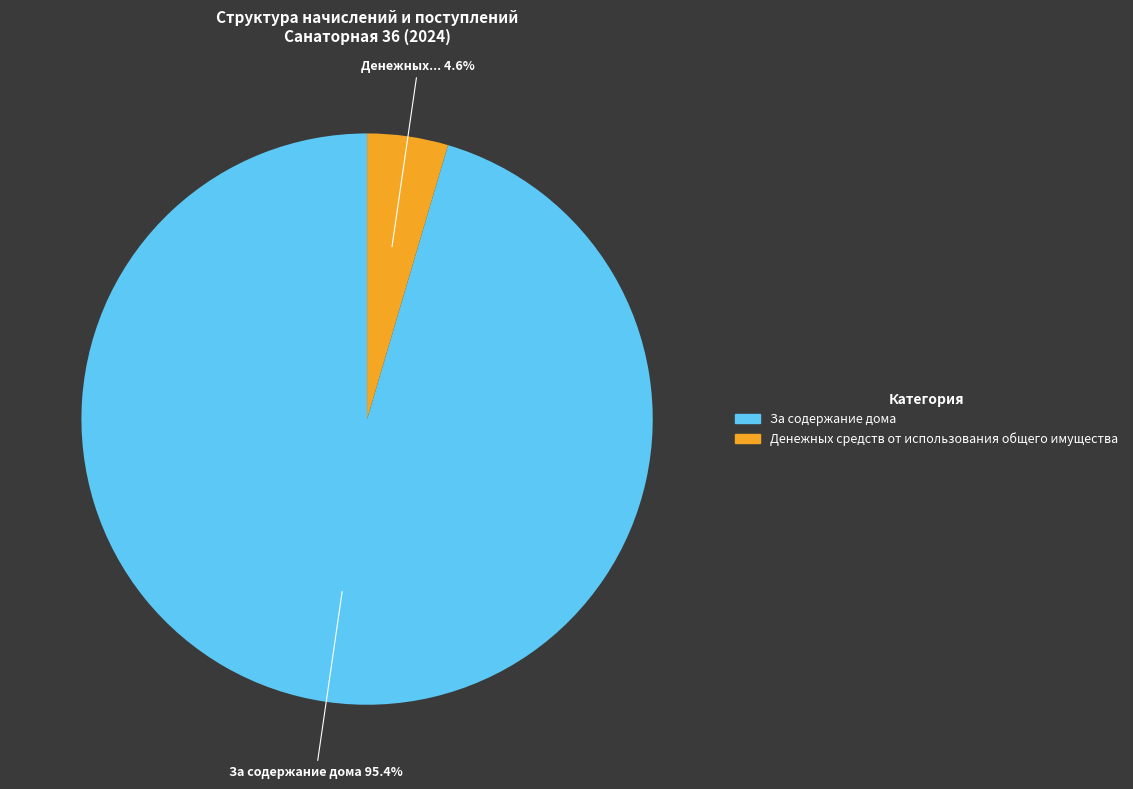

How many slices are in this pie chart?

2